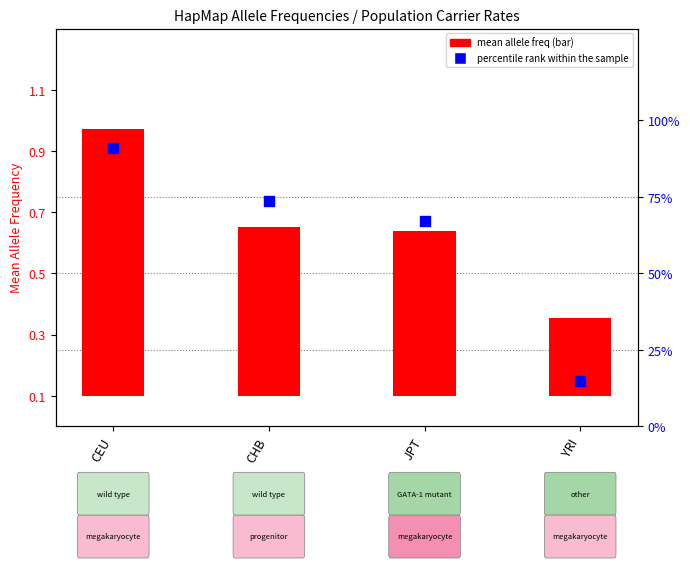

What are all the series names shown in the legend?

mean allele freq, percentile rank within the sample